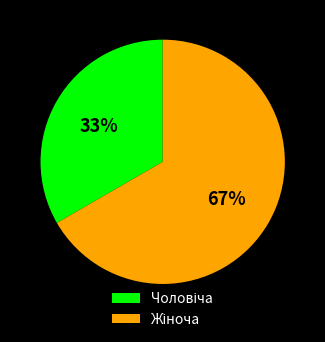

To the nearest percent, what is the average slice percentage?

50%